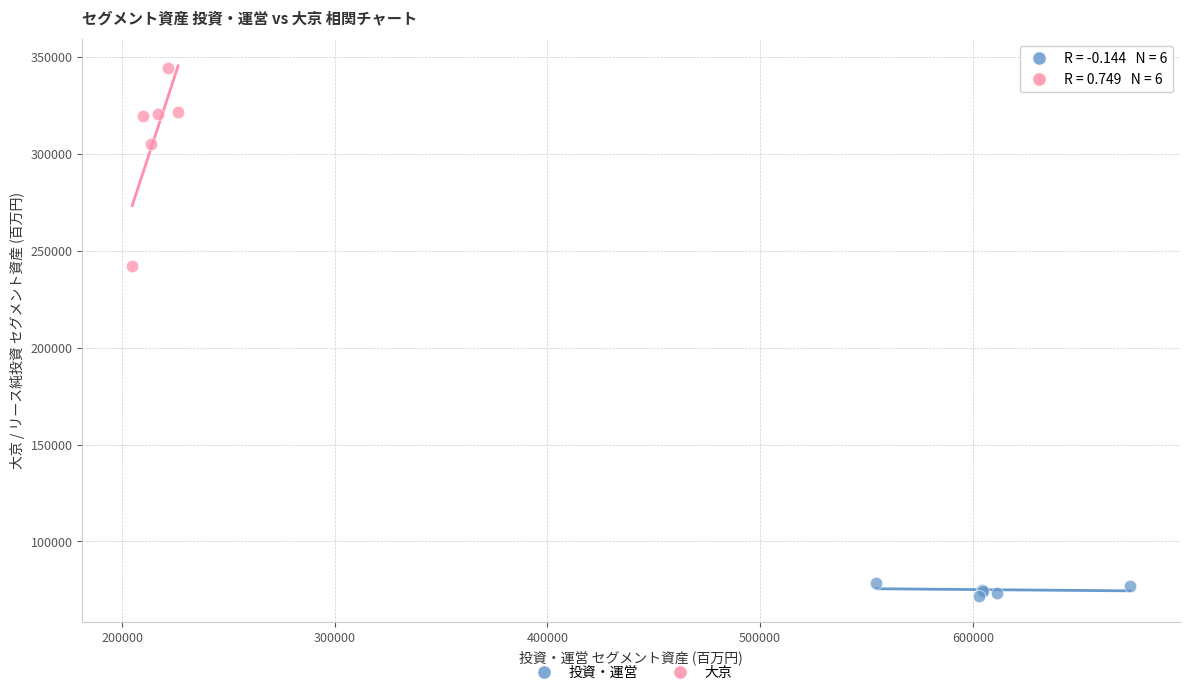

Which series contains the lowest Y value?

投資・運営